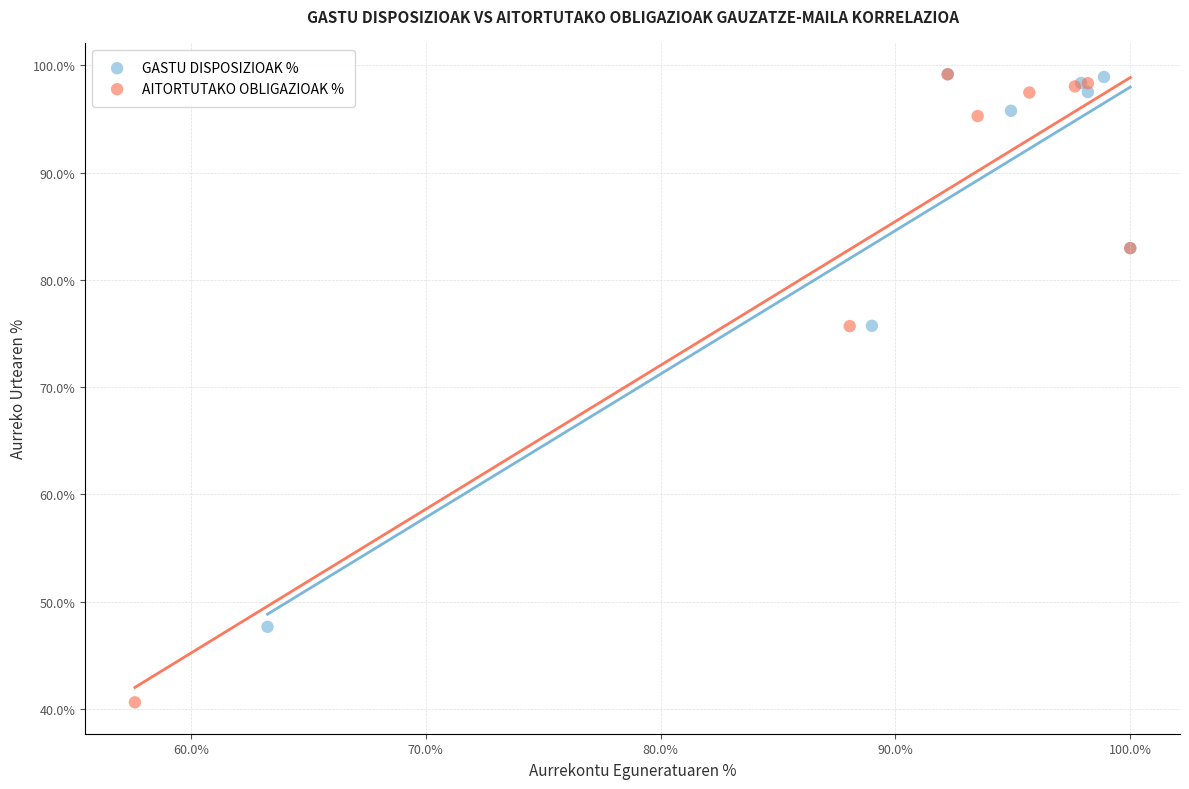

Which series reaches the minimum Y coordinate?

AITORTUTAKO OBLIGAZIOAK %